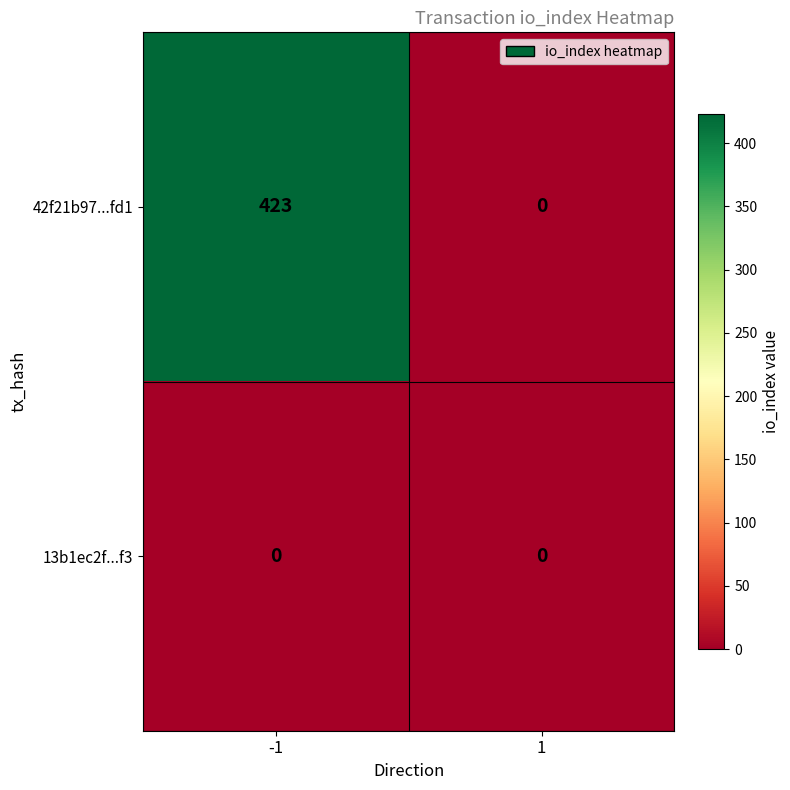

Reading left to right, transcribe all the data shown in this chart.

42f21b97...fd1: -1=423	1=0
13b1ec2f...f3: -1=0	1=0